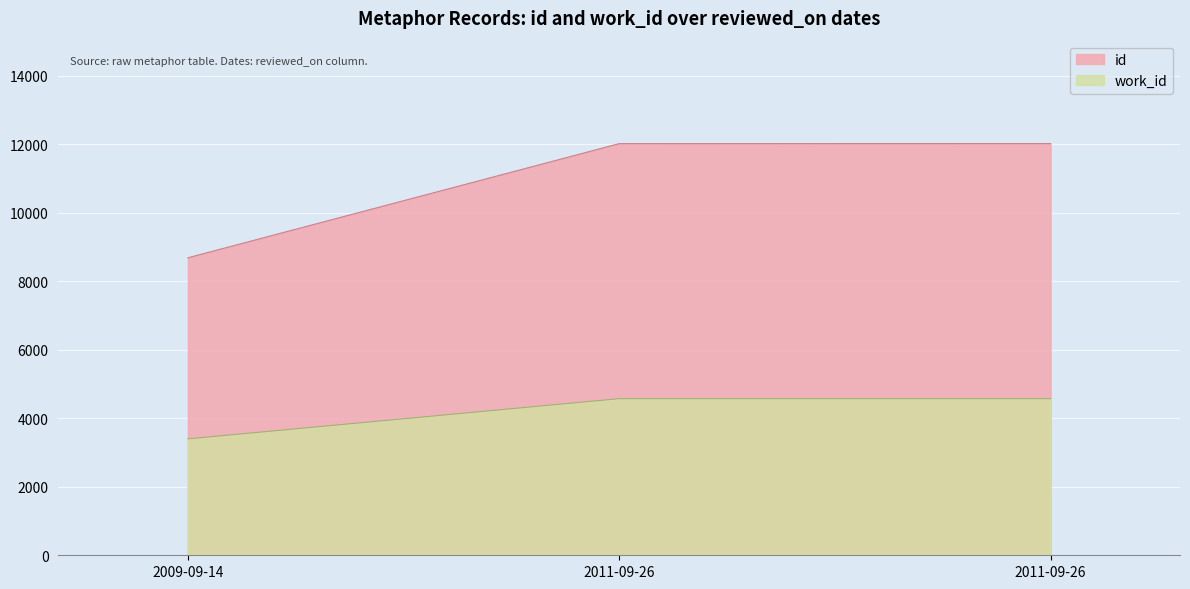

Does the chart display data point markers on the line(s)?

No